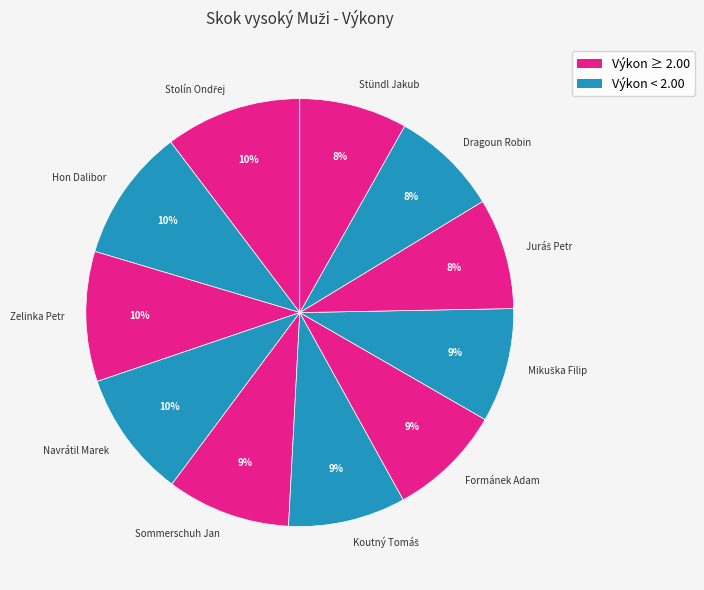

Which has a higher value, Zelinka Petr or Dragoun Robin?

Zelinka Petr